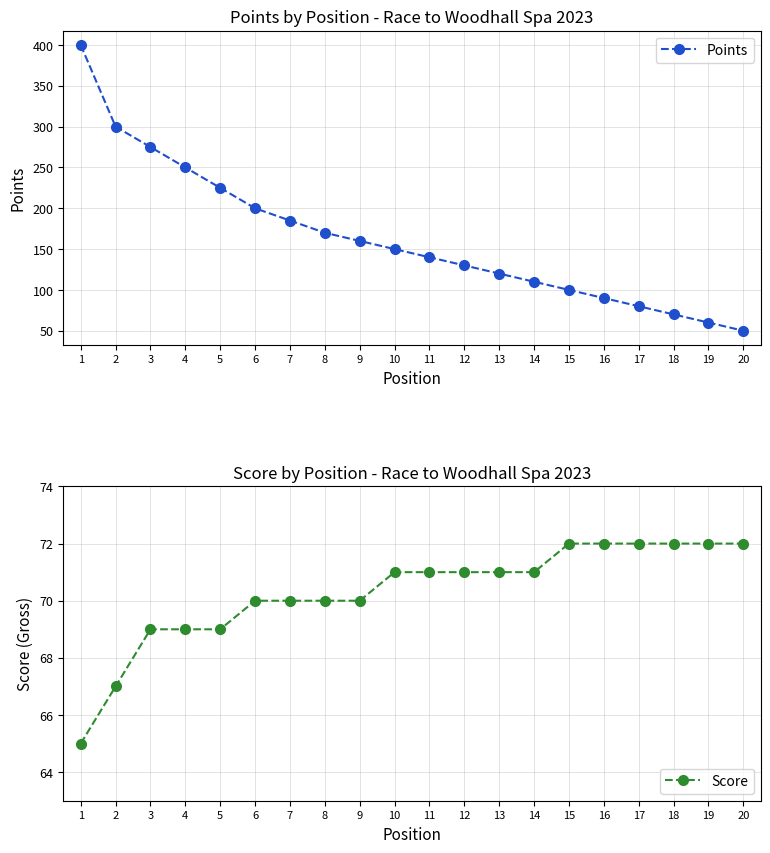

Reading right to left, extract all data points from this chart.

Points: 50	60	70	80	90	100	110	120	130	140	150	160	170	185	200	225	250	275	300	400
Score: 72	72	72	72	72	72	71	71	71	71	71	70	70	70	70	69	69	69	67	65